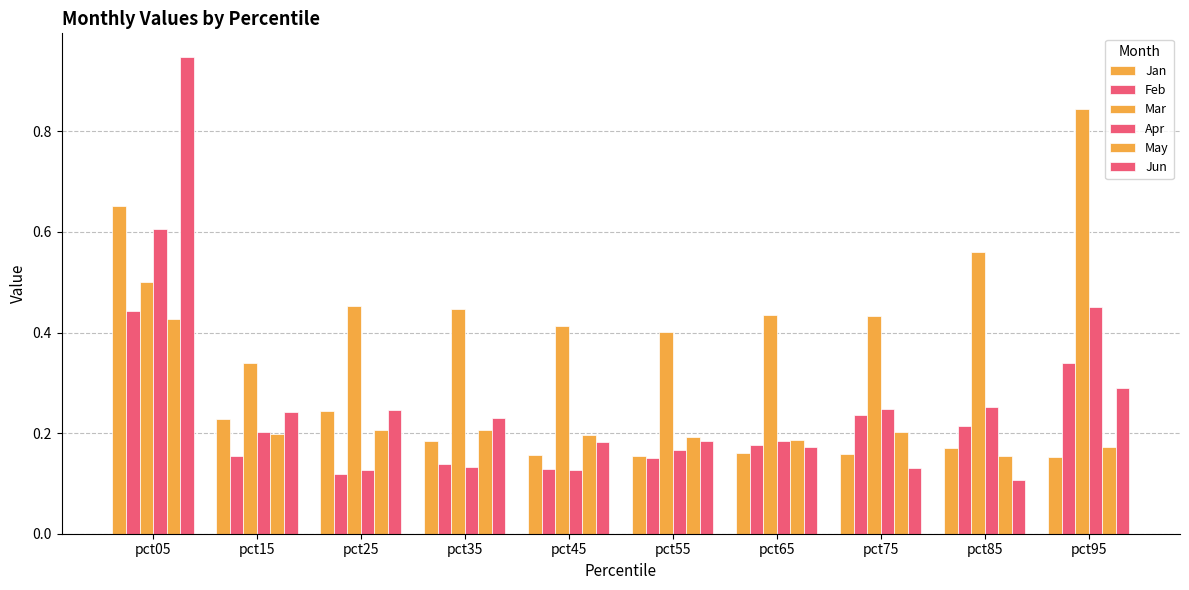

What value does the Jun series have at pct25?

0.2